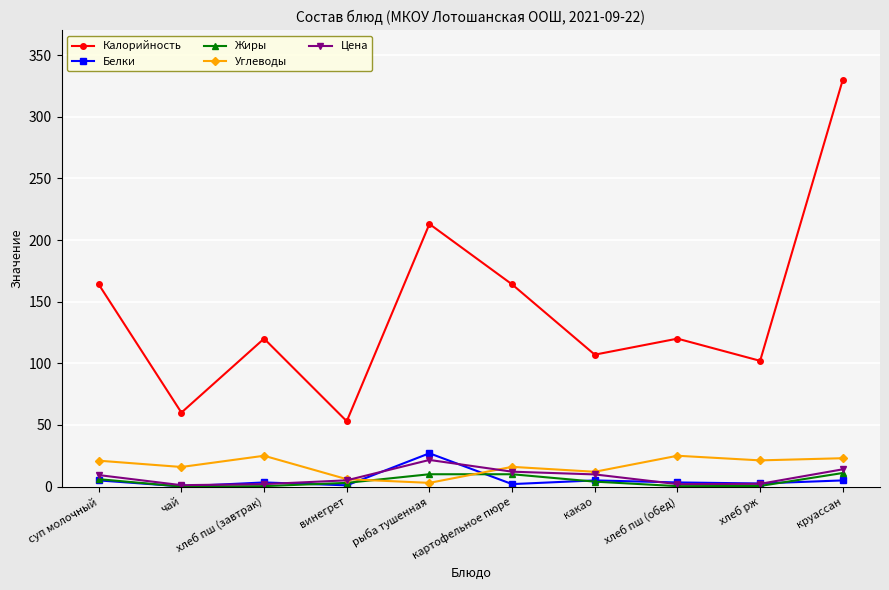

After their last crossing, which series has the higher values: Белки or Цена?

Цена